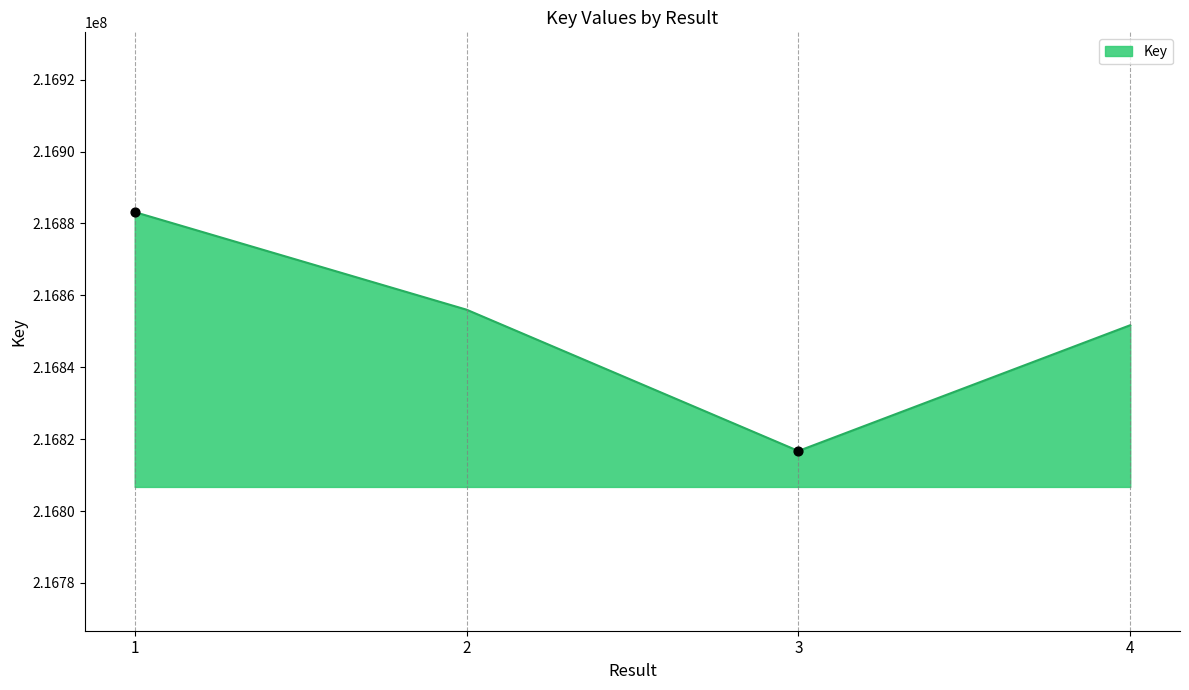

Between 4 and 1, which is larger?

1